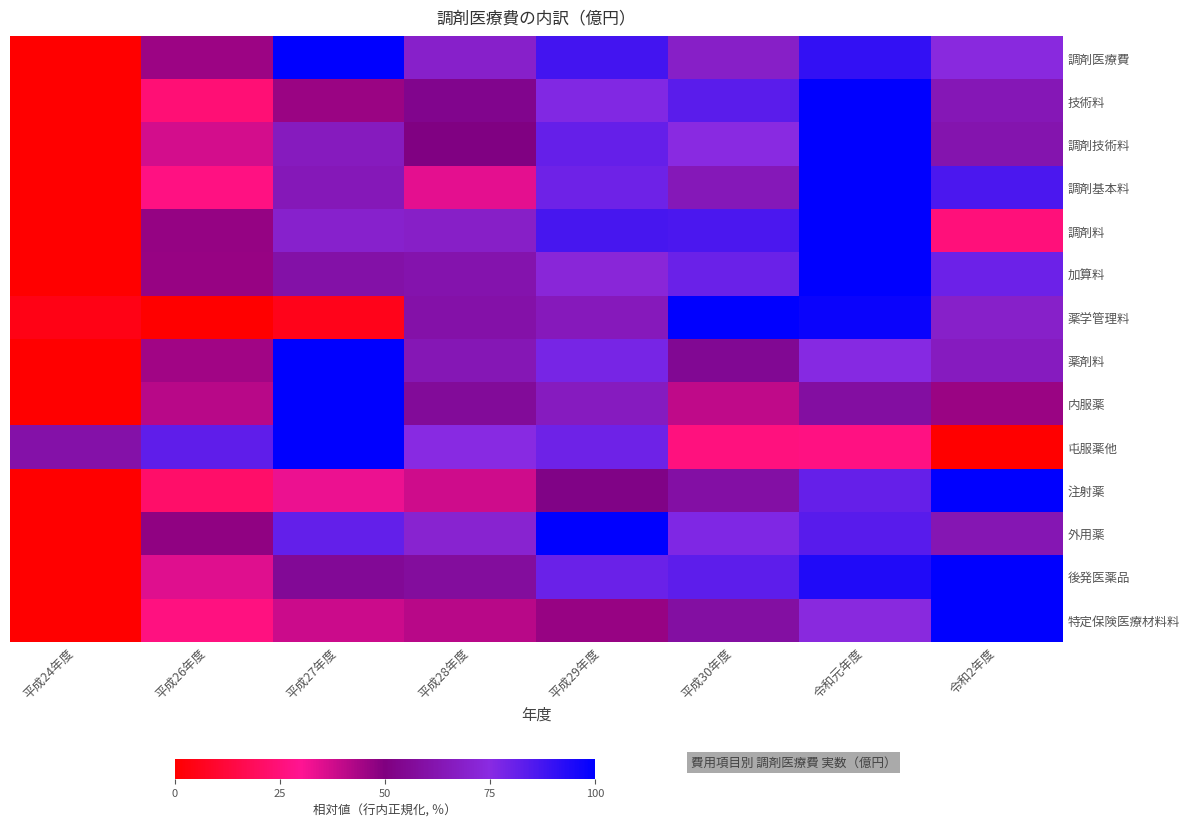

How many distinct data groups are displayed?

14